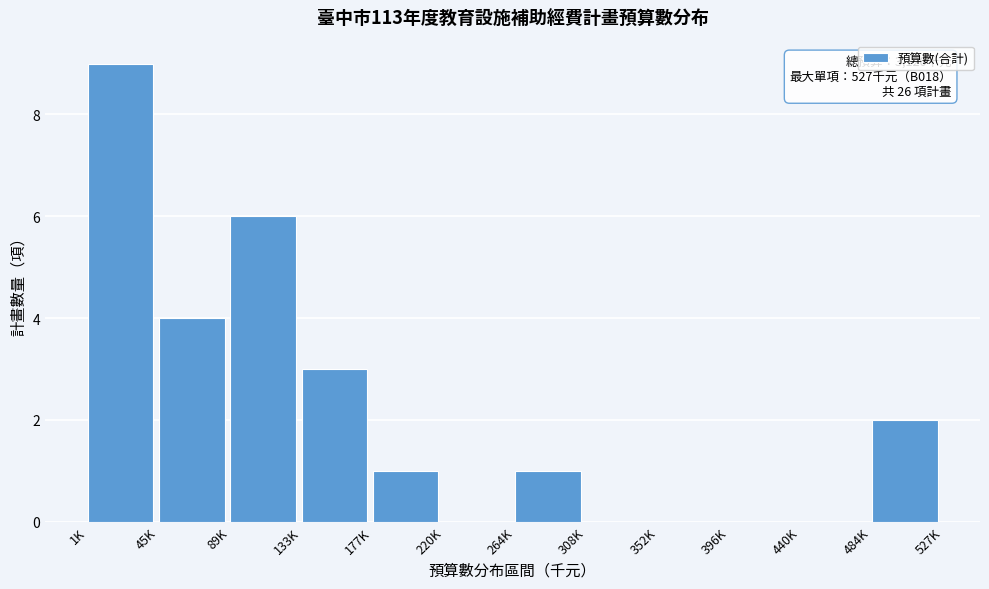

Reading left to right, extract all data points from this chart.

1K=9	45K=4	89K=6	133K=3	177K=1	220K=0	264K=1	308K=0	352K=0	396K=0	440K=0	484K=2